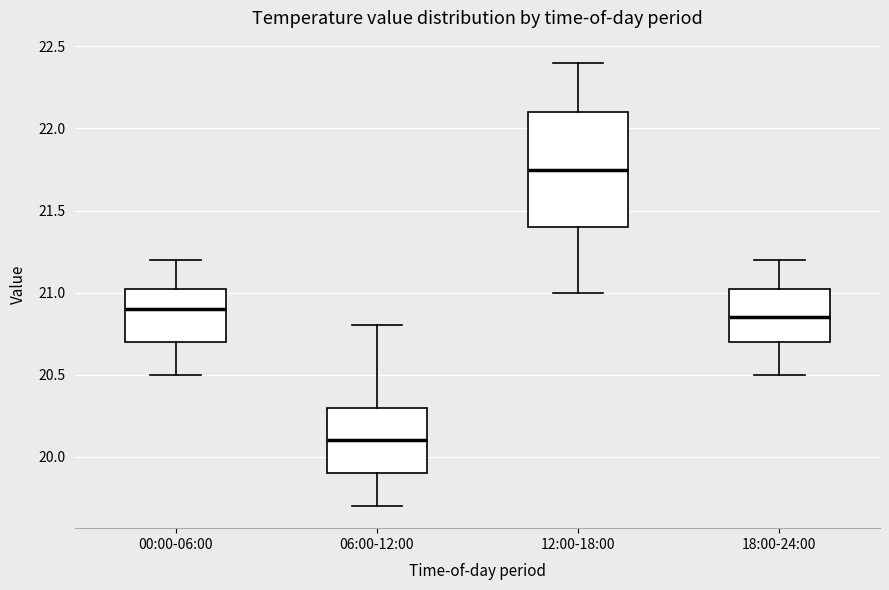

Comparing the boxes themselves (not the whiskers), which one is the tallest?

12:00-18:00